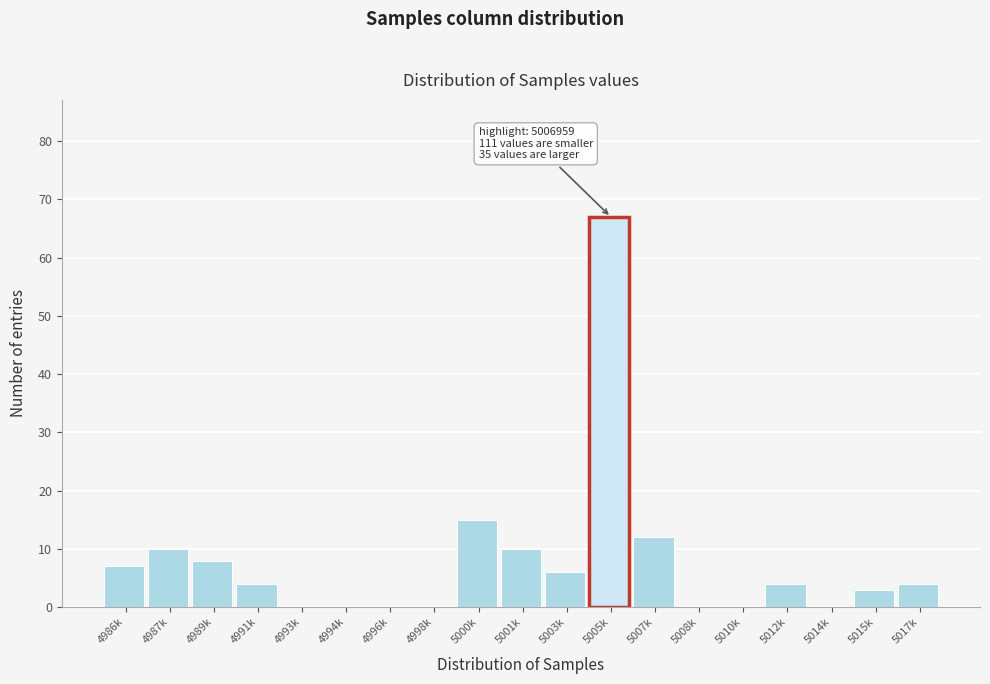

Reading left to right, extract all data points from this chart.

4986k=7	4987k=10	4989k=8	4991k=4	4993k=0	4994k=0	4996k=0	4998k=0	5000k=15	5001k=10	5003k=6	5005k=67	5007k=12	5008k=0	5010k=0	5012k=4	5014k=0	5015k=3	5017k=4